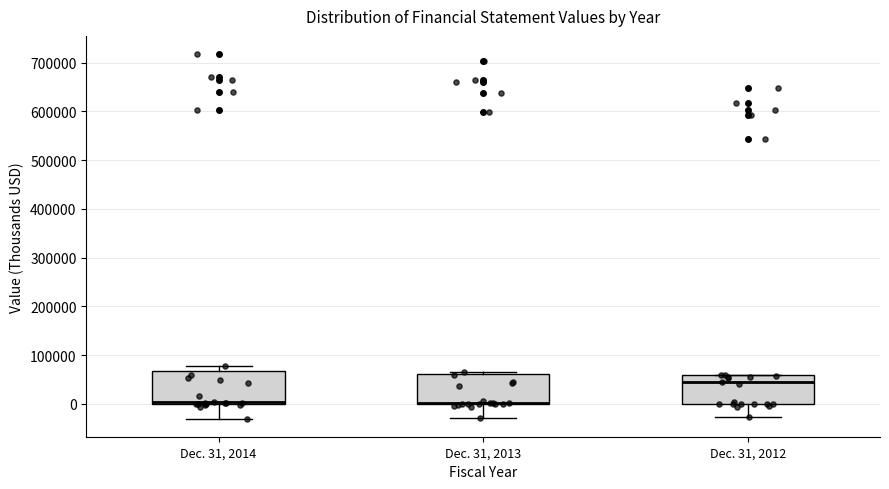

Reading left to right, transcribe this box plot: for each box, give where its median line is, the range the box spans, and where its two whiskers end, as read against the y-axis. The values are not printed on the chart, so give them approximately, as read against the axis.

Dec. 31, 2014: median 0 (just above the box's lower edge), box 0 to 70000, whiskers -30000 to 80000
Dec. 31, 2013: median 0 (drawn on the box's lower edge), box 0 to 60000, whiskers -30000 to 70000
Dec. 31, 2012: median 50000, box 0 to 60000, whiskers -30000 to 60000